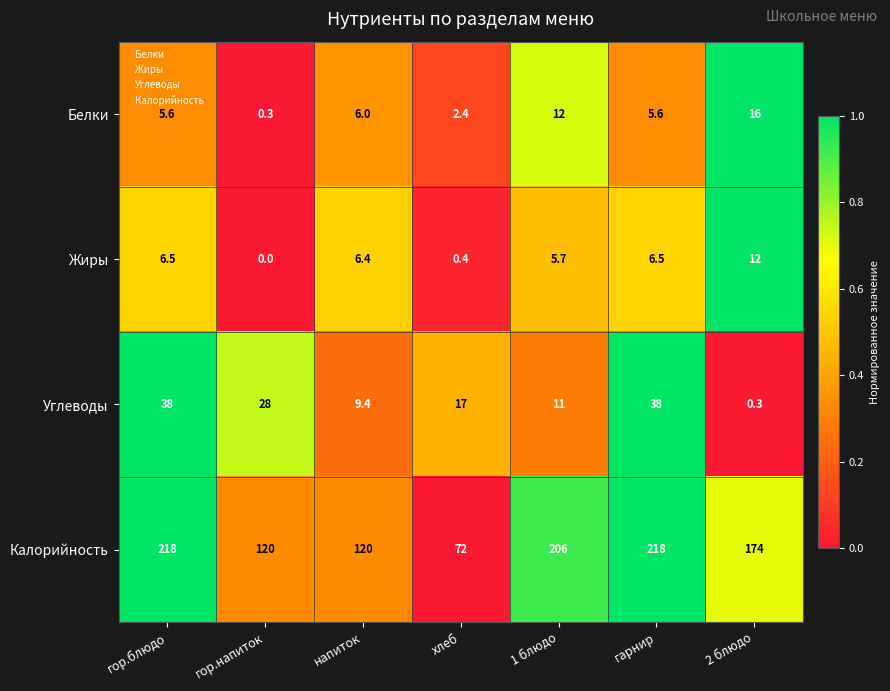

Which series changed the most between 1 блюдо and гарнир?

Углеводы